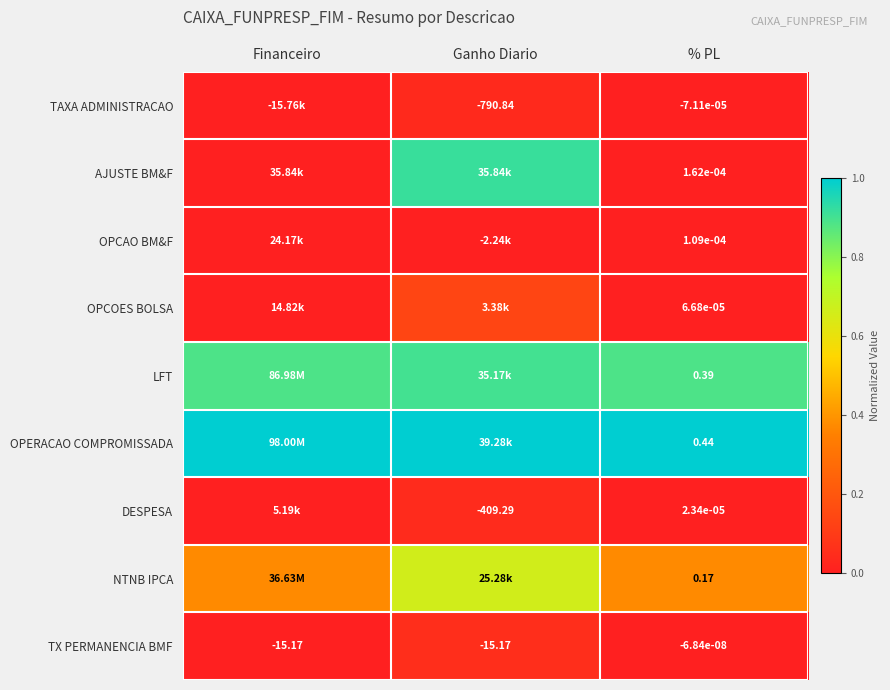

Is the value of DESPESA at Ganho Diario greater than the value of OPCOES BOLSA at Ganho Diario?

No